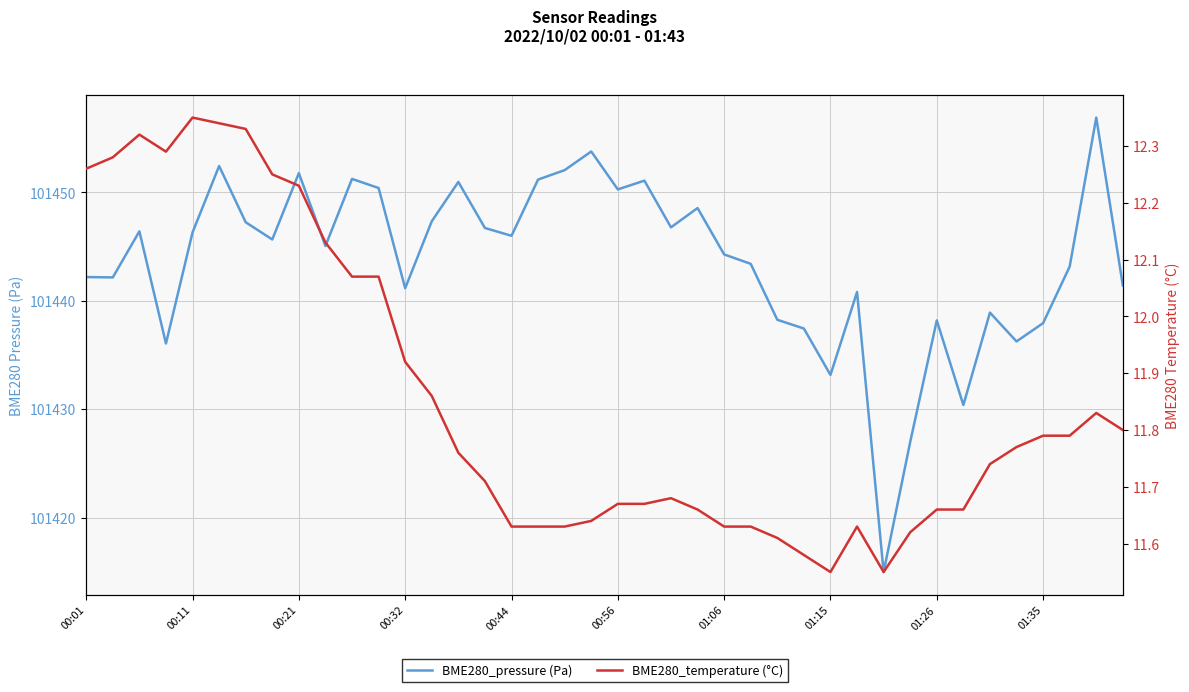

How many lines are shown in the chart?

2